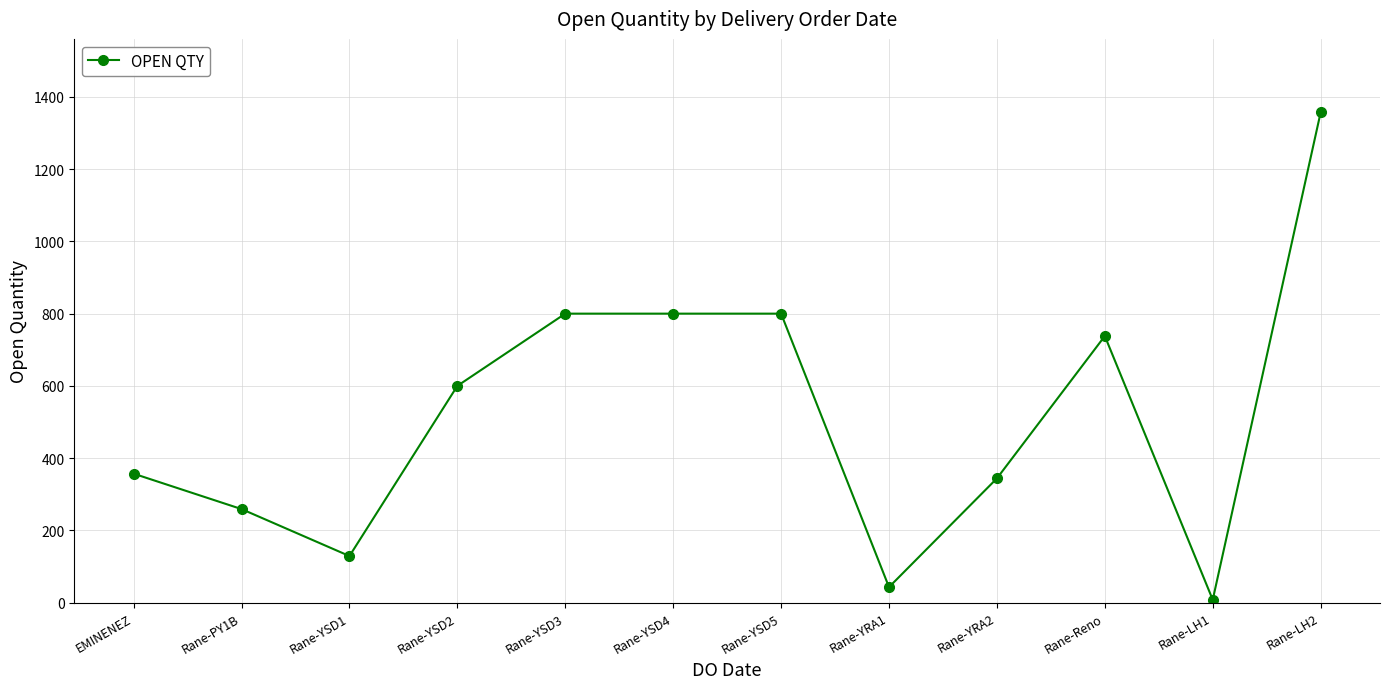

Where is the first local minimum?

Rane-YSD1